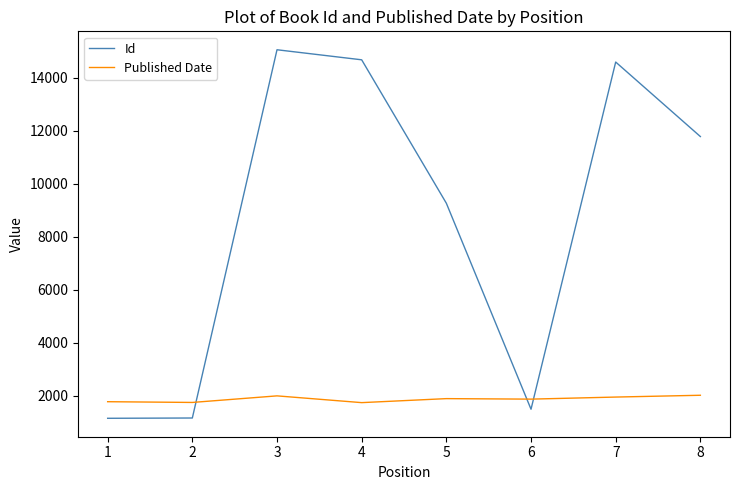

What are all the series names shown in the legend?

Id, Published Date